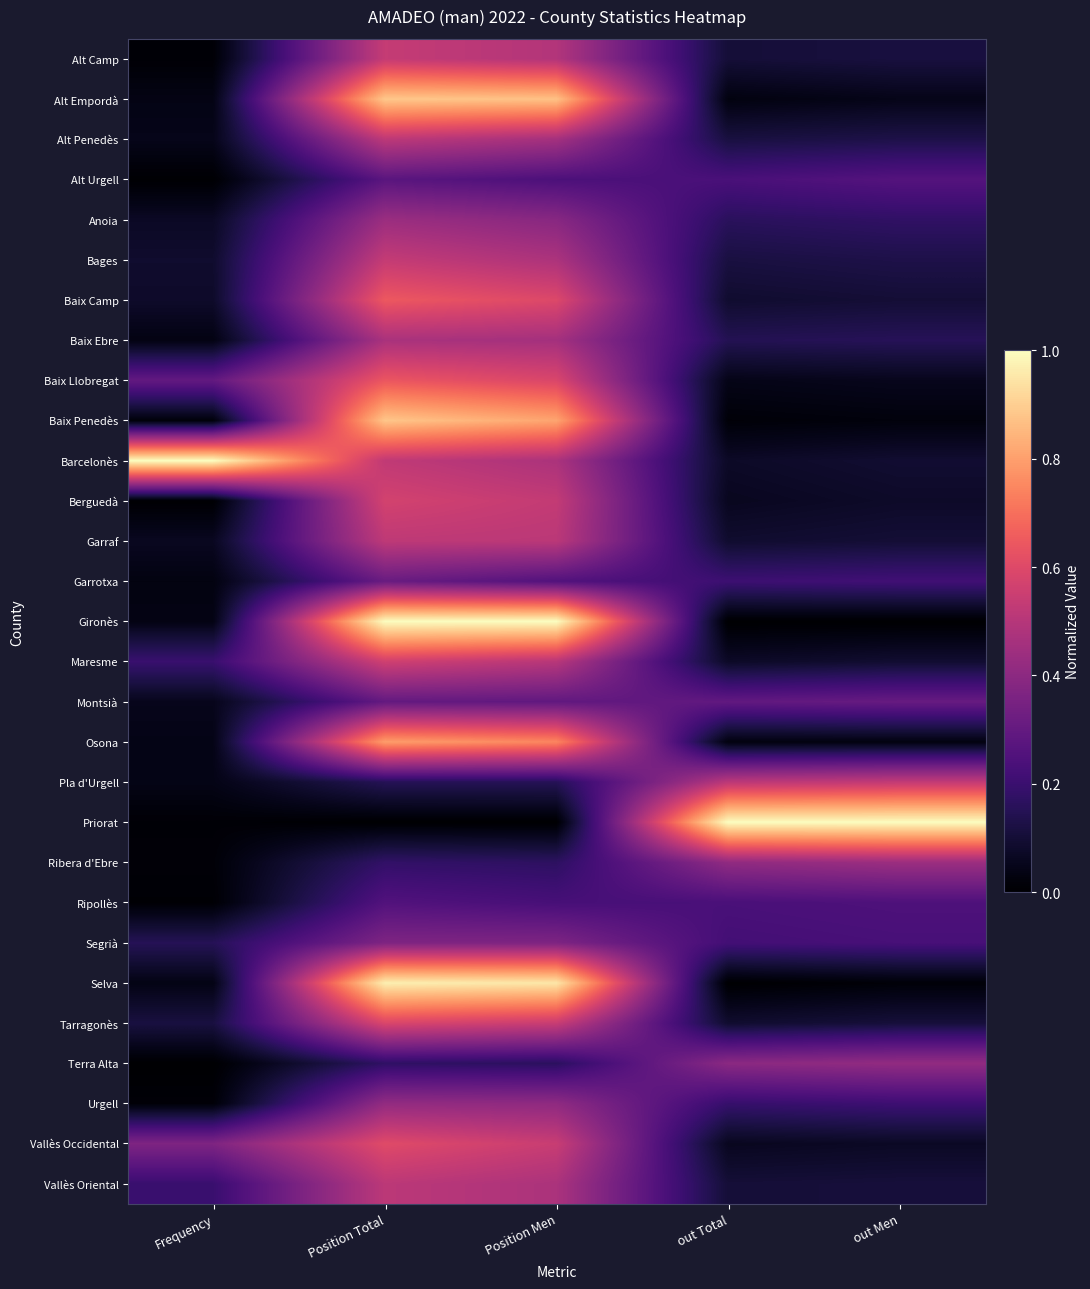

Between out Men and Frequency, which is larger?

out Men